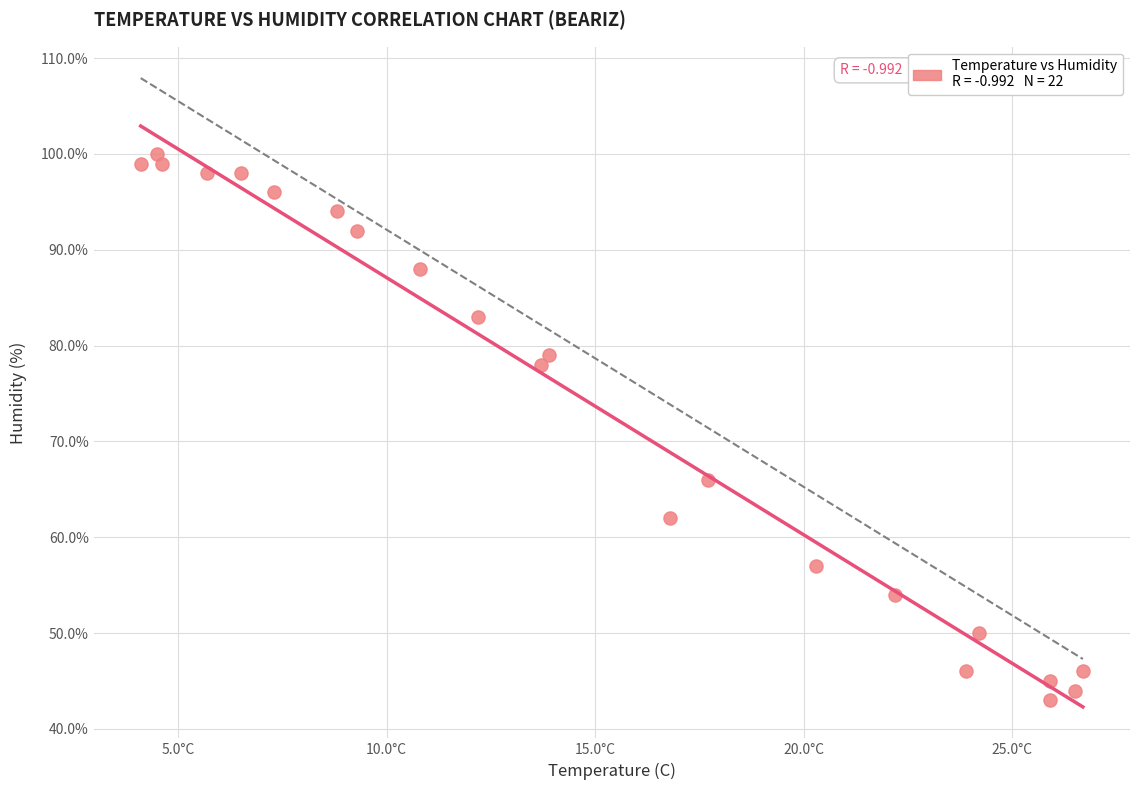

What is the range of Y values (max minus min)?

57